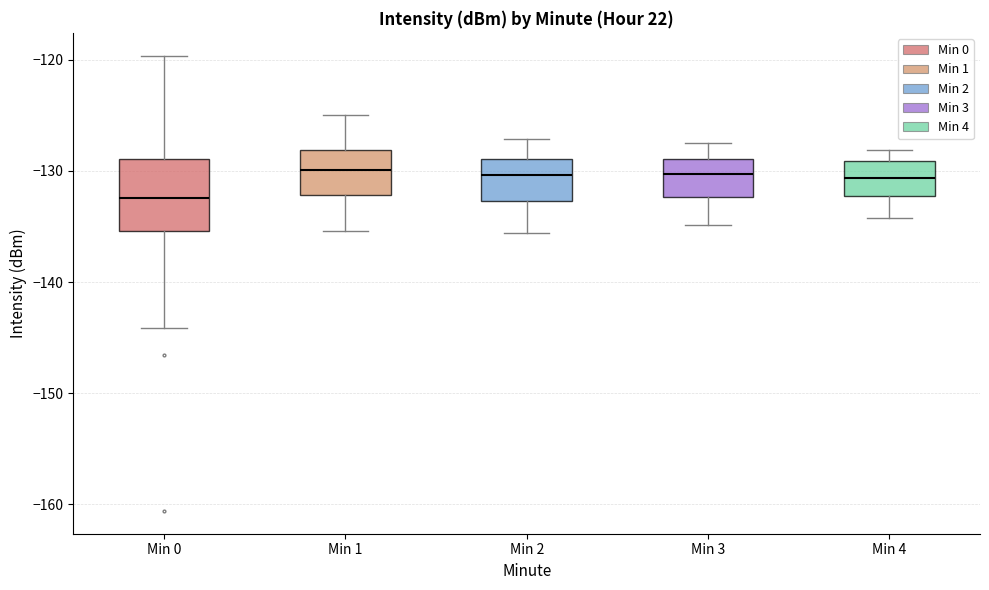

Where does the lower whisker of the box for Min 2 end on the y-axis? The values are not printed on the chart, so give them approximately, as read against the axis.

-136